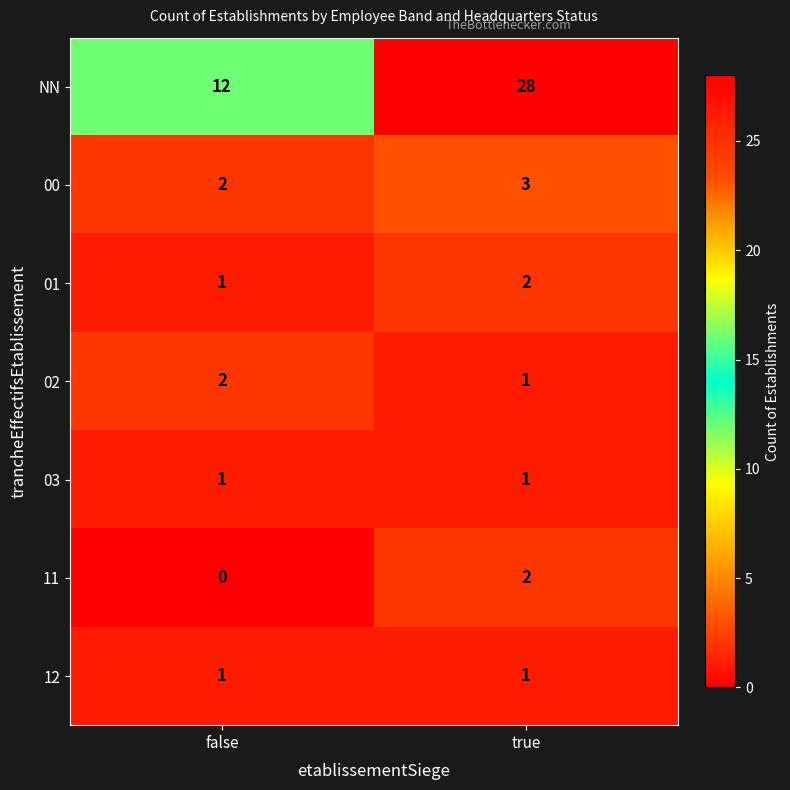

The value of 03 at false is 1. True or false?

True